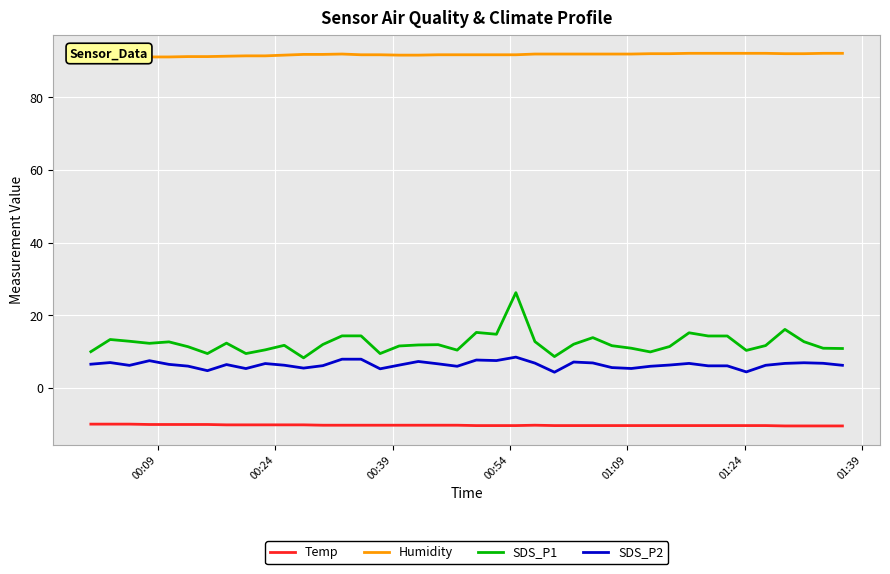

At how many categories does at least one series exceed 91?

40